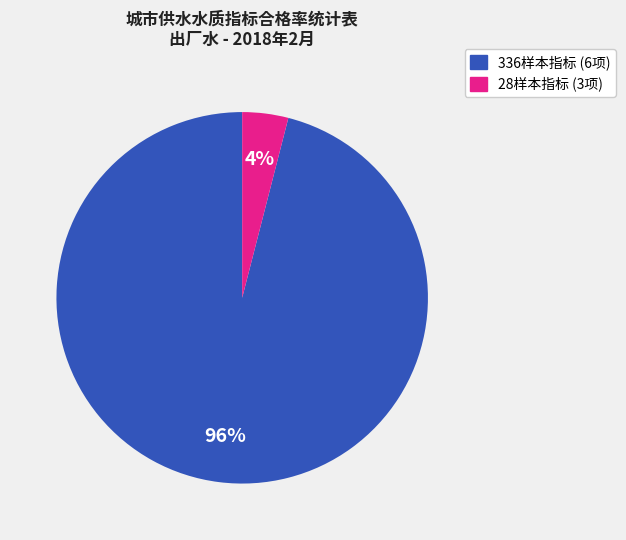

To the nearest percent, what is the average slice percentage?

50%